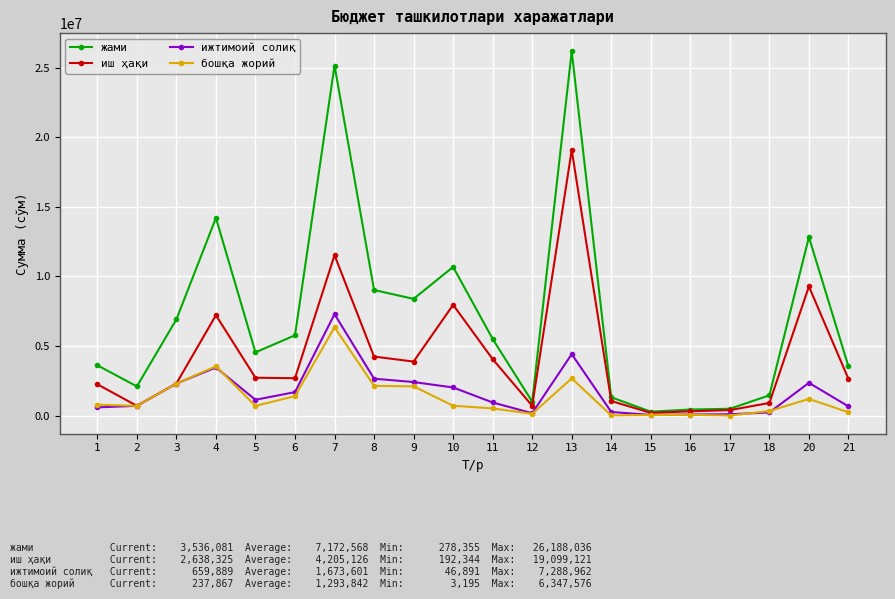

Is this an area chart (filled region under the line)?

No